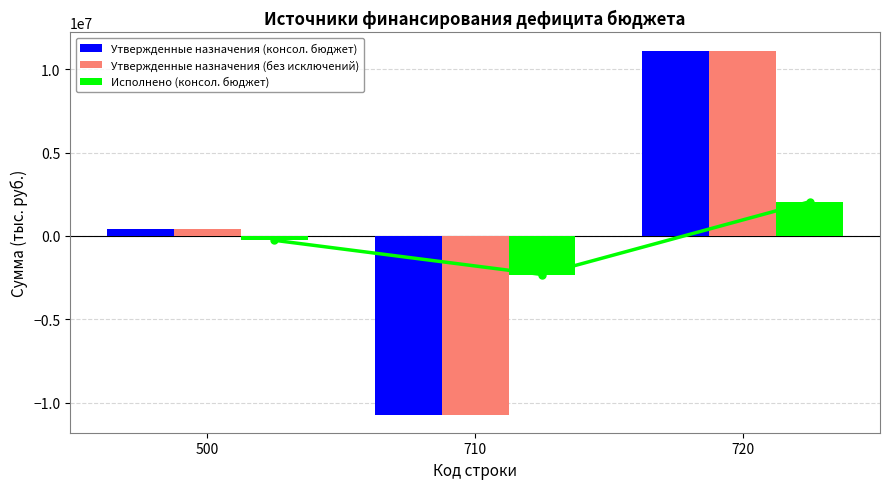

What is the value of the Исполнено (консол. бюджет) bar at the 1st from the left?

-260459.0